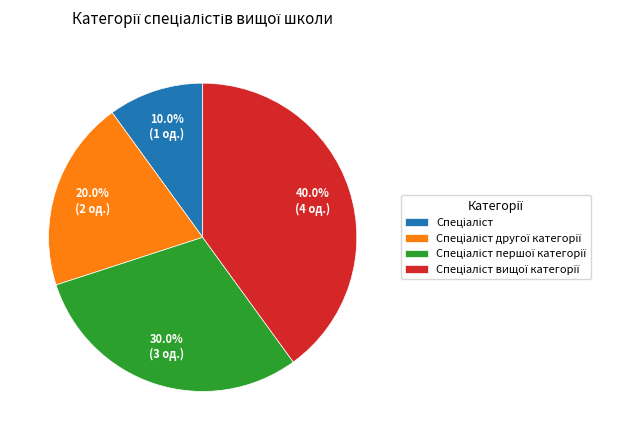

Does any single category account for the majority?

No